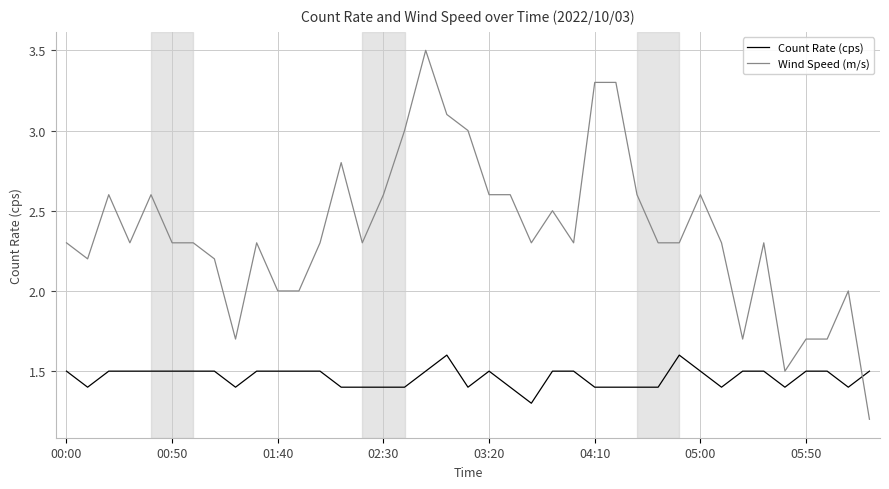

List the series in order of their overall mean, highest first.

Wind Speed (m/s), Count Rate (cps)